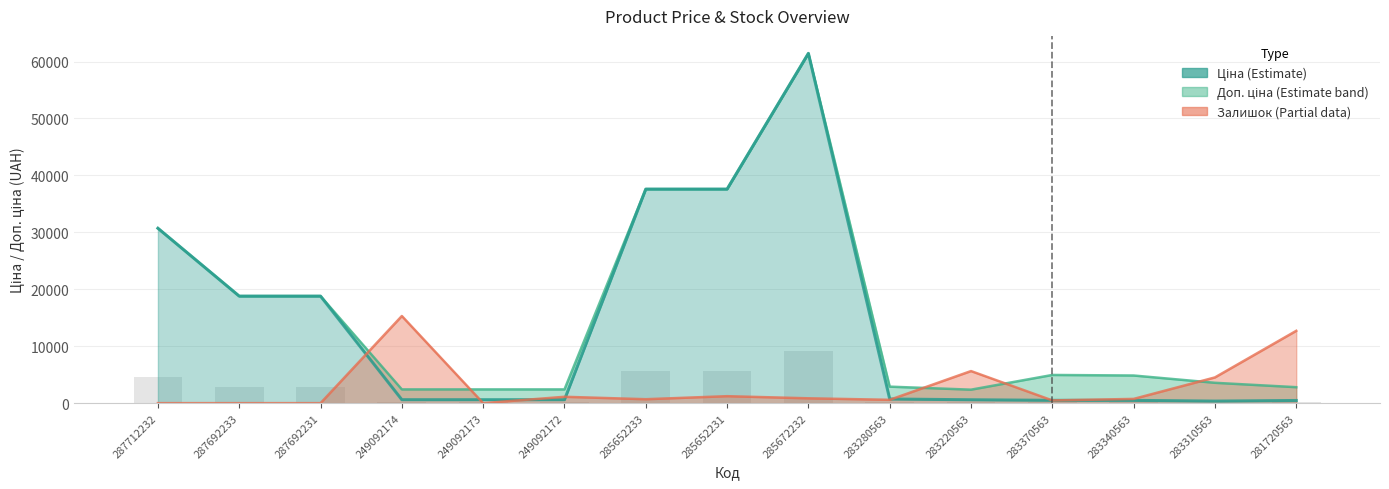

What is the difference between the maximum and minimum values in the Ціна series?

61076.9